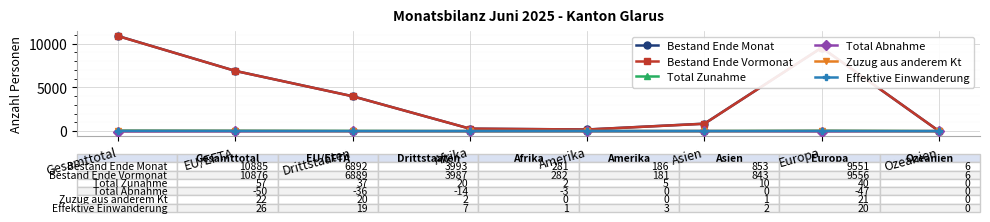

What is the greatest value displayed?

10885